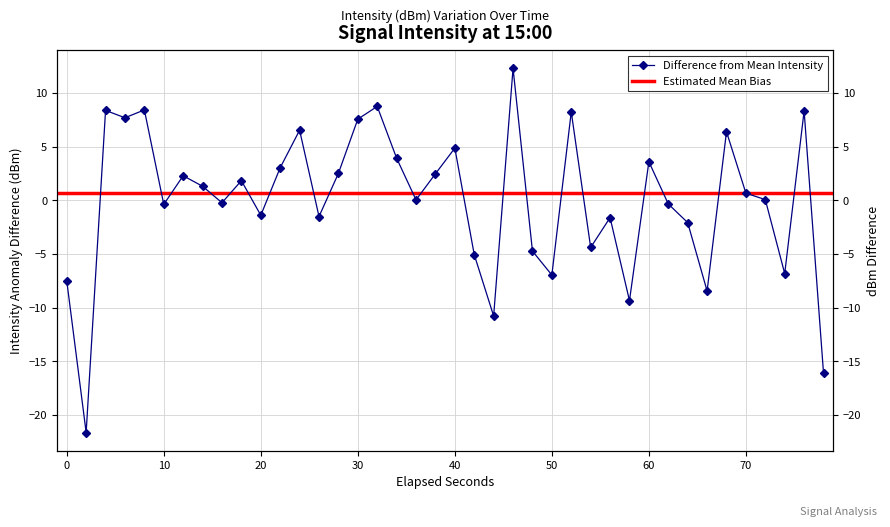

What is the minimum value shown in the chart?

-21.6